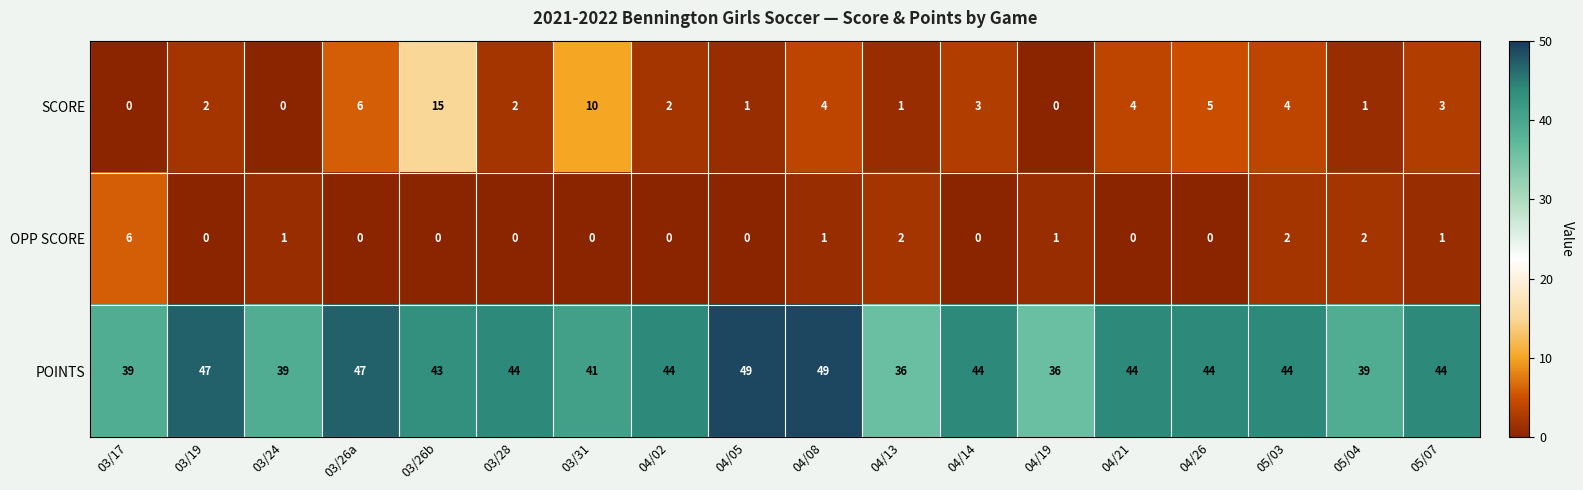

Which series has the largest total across all categories?

POINTS